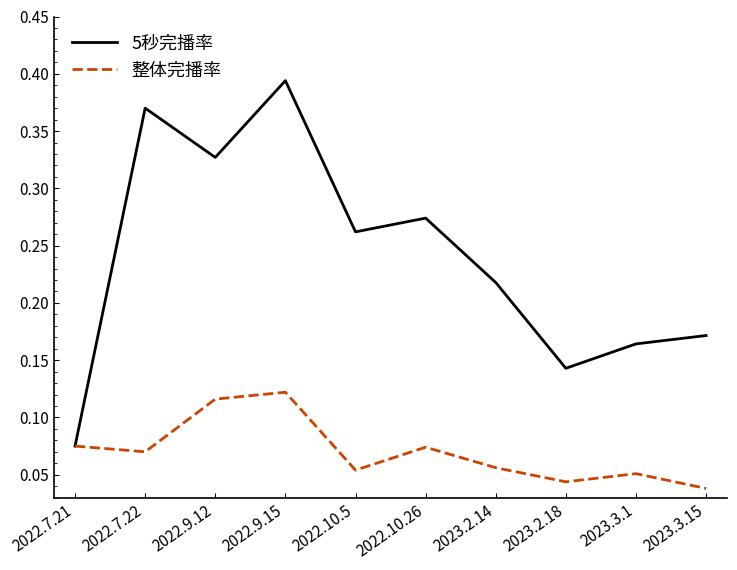

Which category has the highest value in the 5秒完播率 series?

2022.9.15